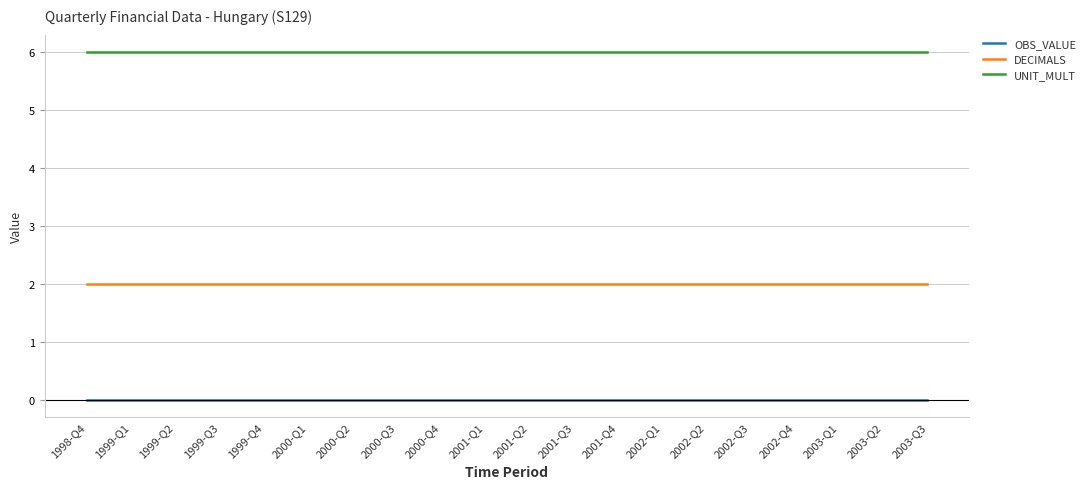

True or false: UNIT_MULT and OBS_VALUE intersect in this chart.

False